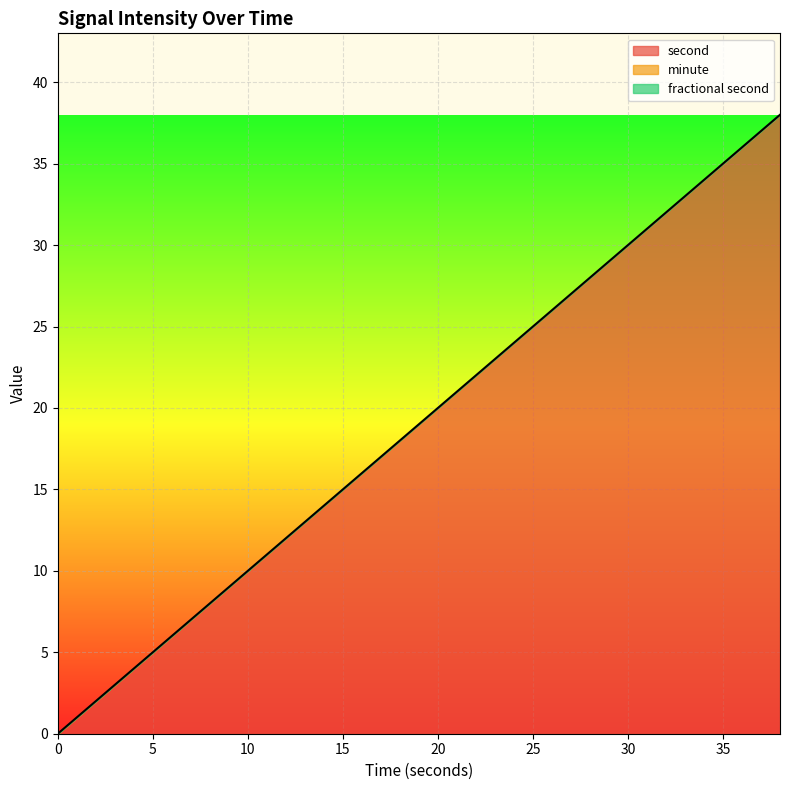

What are all the series names shown in the legend?

second, minute, fractional second